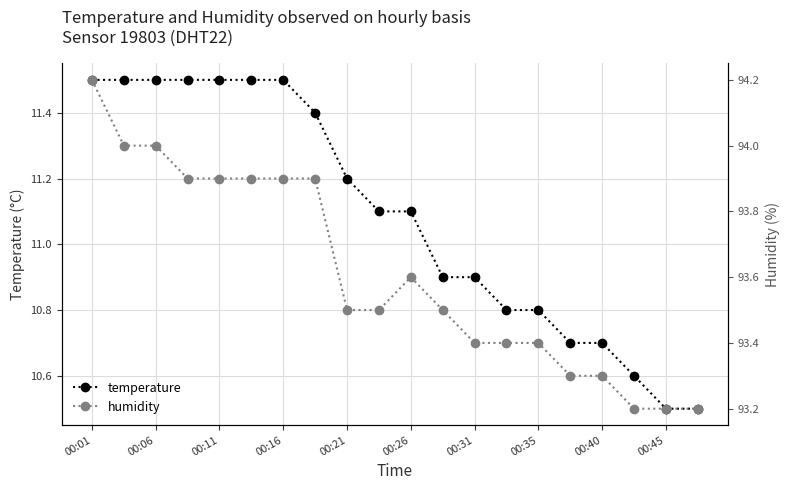

What is the minimum value for temperature?

10.5